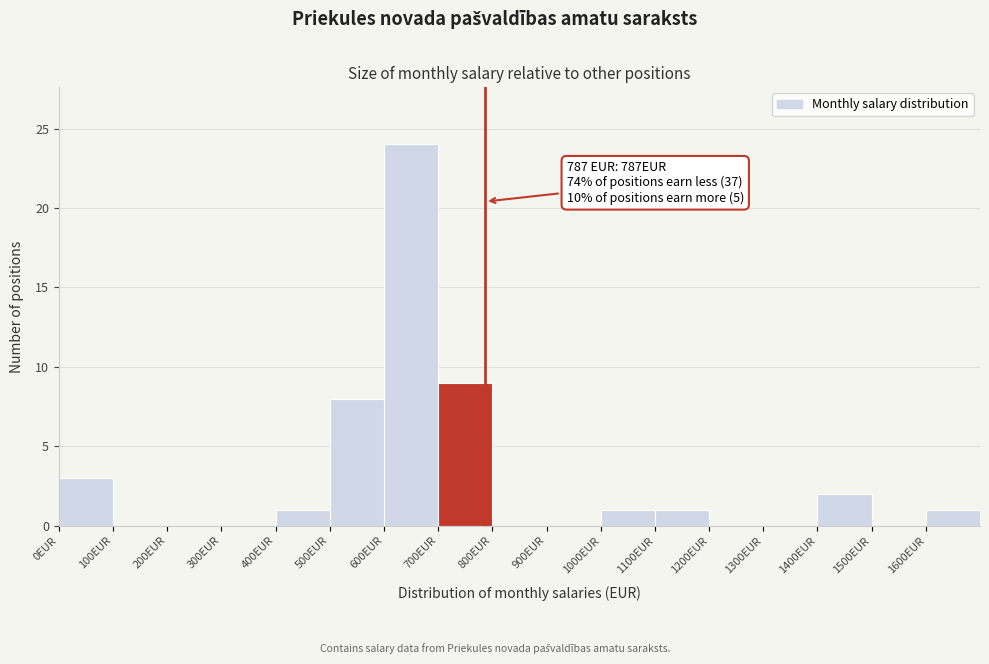

Over which range of the x-axis is the bar tallest?

600 to 700